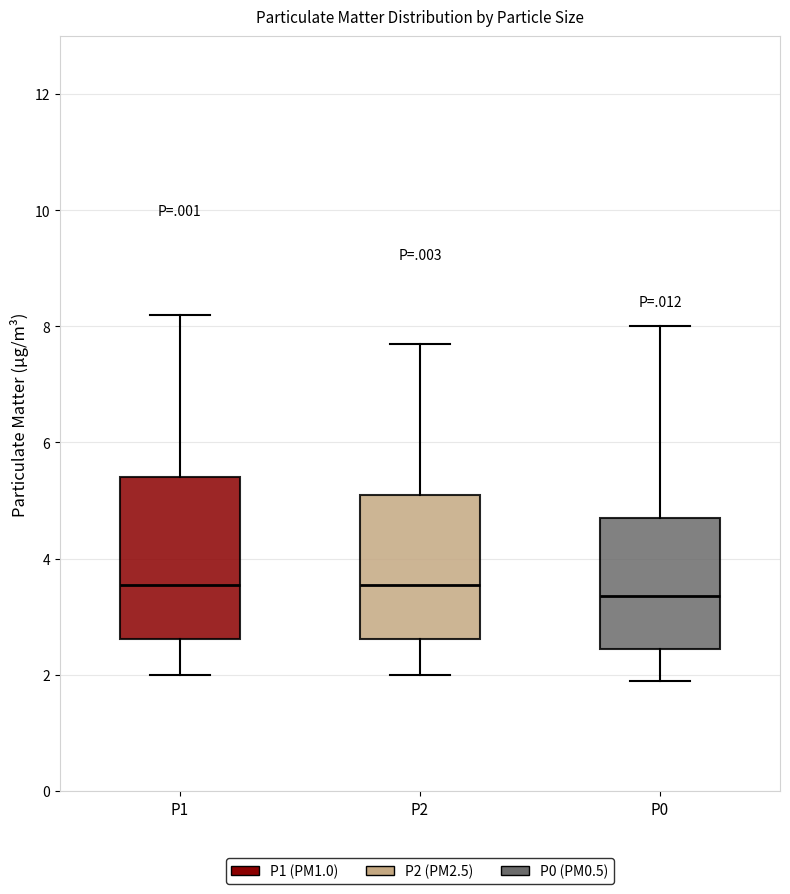

Reading left to right, transcribe this box plot: for each box, give where its median line is, the range the box spans, and where its two whiskers end, as read against the y-axis. The values are not printed on the chart, so give them approximately, as read against the axis.

P1: median 3.6, box 2.6 to 5.4, whiskers 2.0 to 8.2
P2: median 3.6, box 2.6 to 5.2, whiskers 2.0 to 7.8
P0: median 3.4, box 2.4 to 4.8, whiskers 2.0 to 8.0